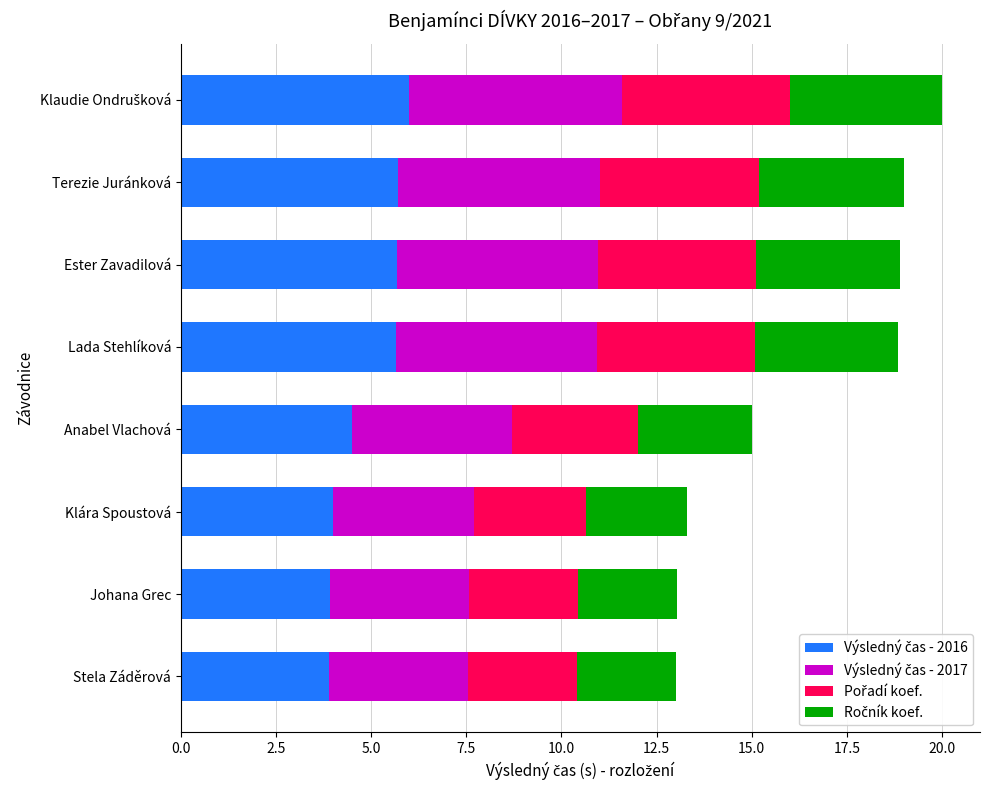

What is the total value across all series at Klára Spoustová?

13.3